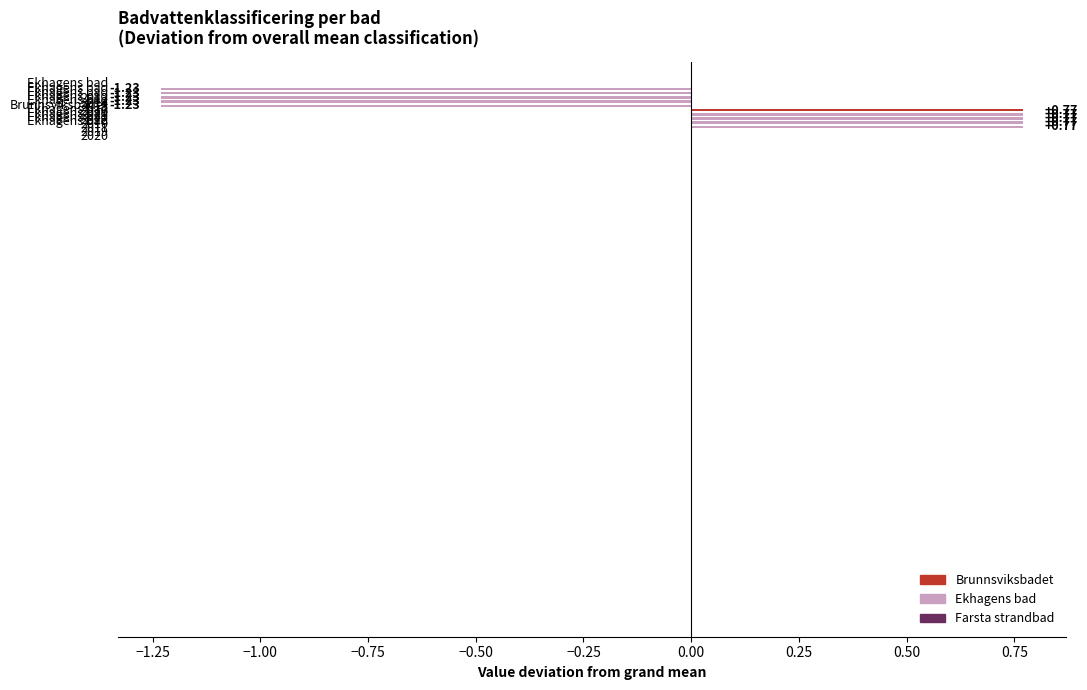

What is the difference between the maximum and minimum values?

2.0